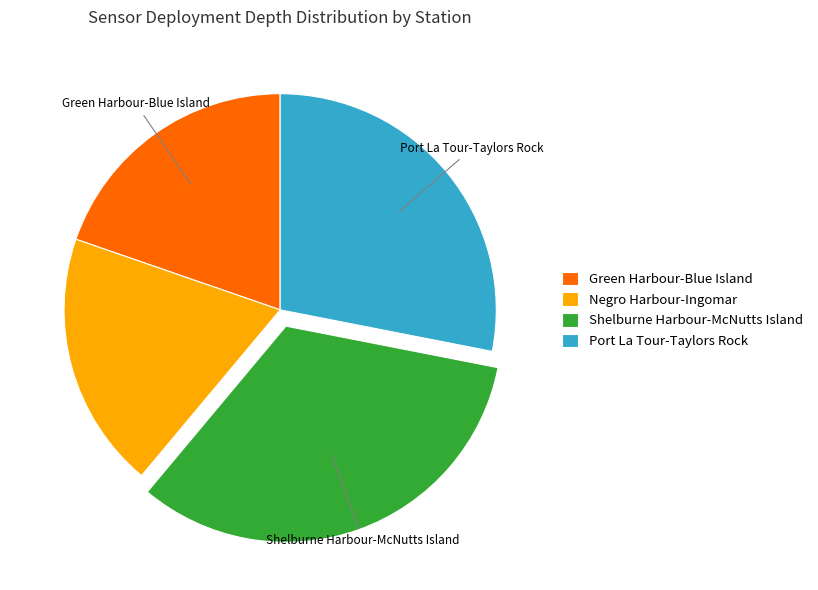

The Shelburne Harbour-McNutts Island slice represents 21% of the pie. True or false?

False